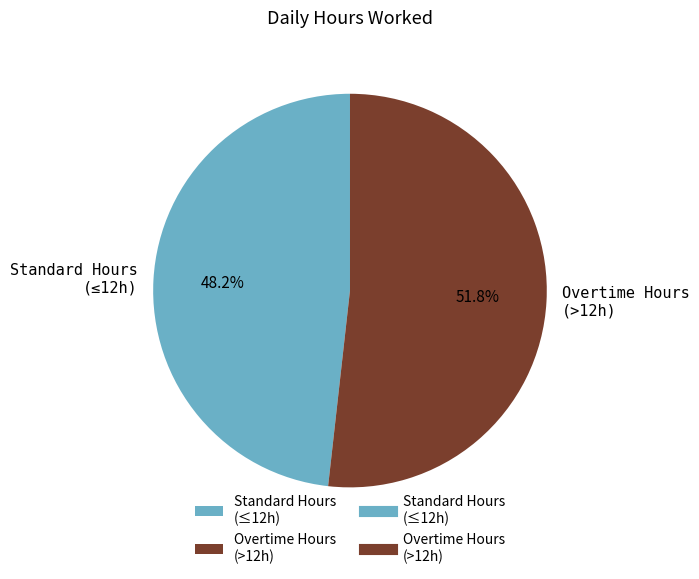

Rank the categories by value from lowest to highest.

Standard Hours (≤12h), Overtime Hours (>12h)